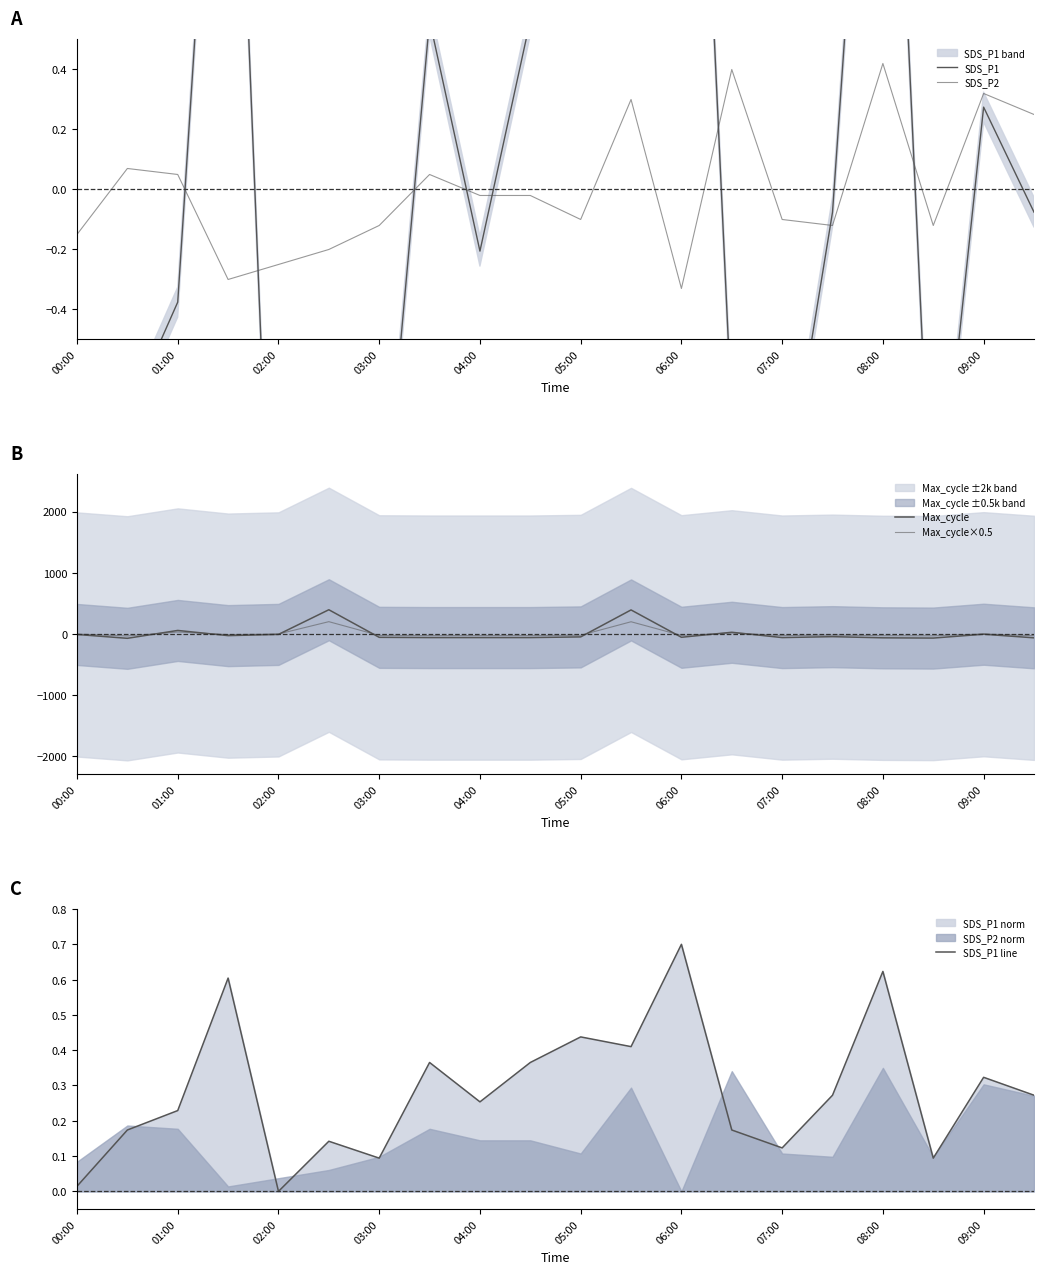

What is the sum of all SDS_P1 line values?

5.7